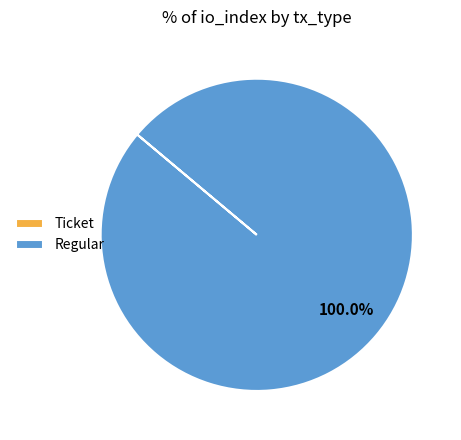

What is the majority slice?

Regular